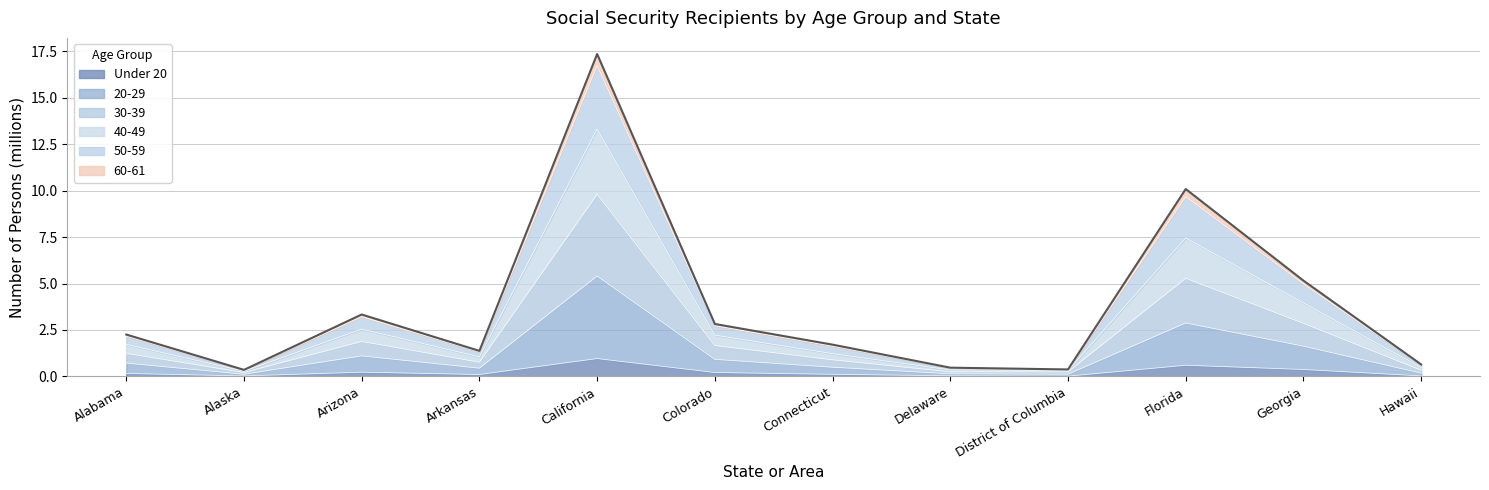

What is the total value across all series at California?

17.4